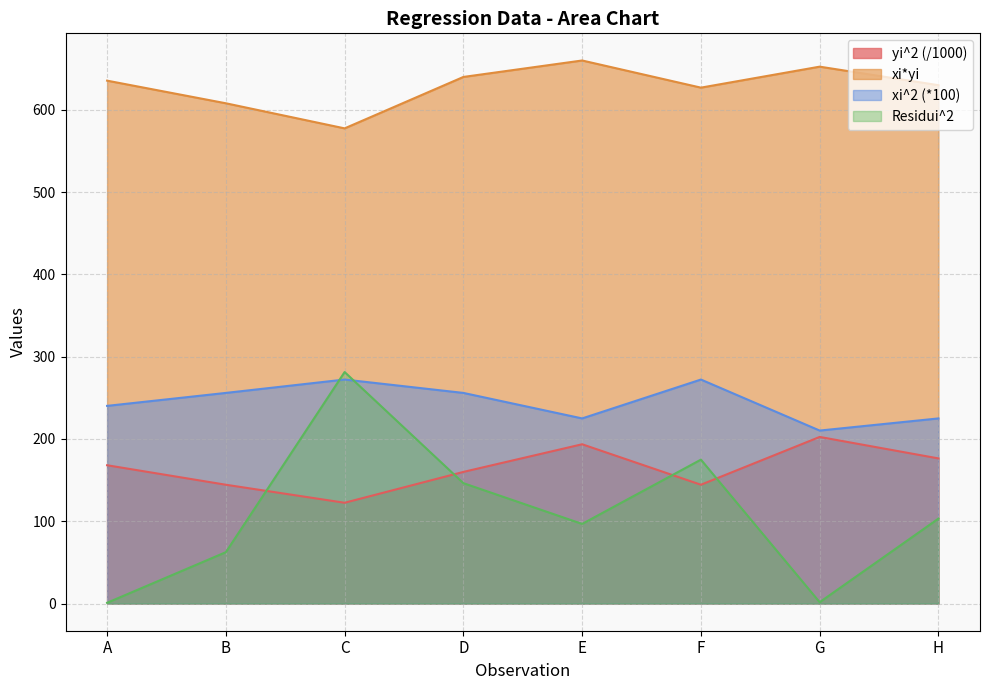

What are all the series names shown in the legend?

yi^2 (/1000), xi*yi, xi^2 (*100), Residui^2